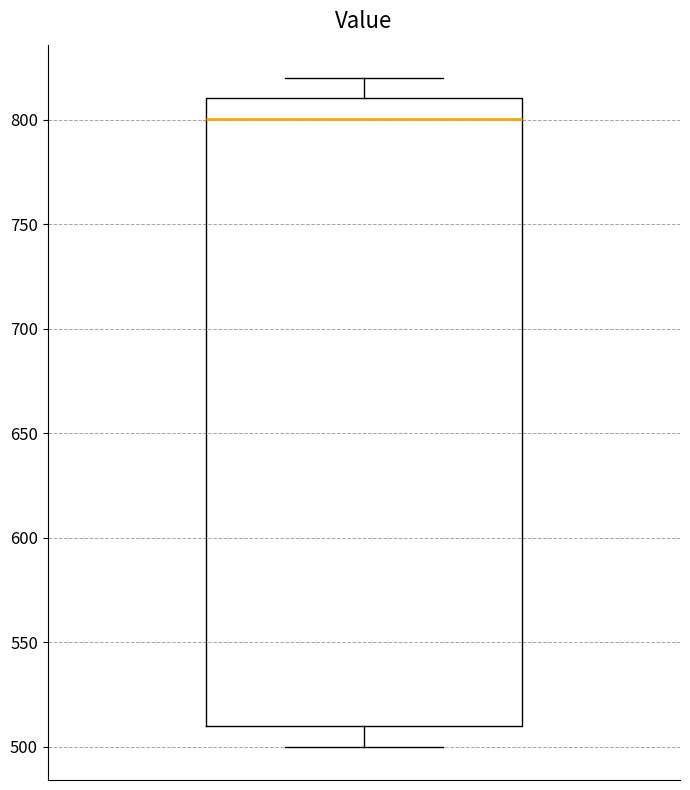

Read this box plot against the y-axis: the position of the median line, the range covered by the box, and the ends of both whiskers. The values are not printed on the chart, so give them approximately, as read against the axis.

median 800, box 510 to 810, whiskers 500 to 820